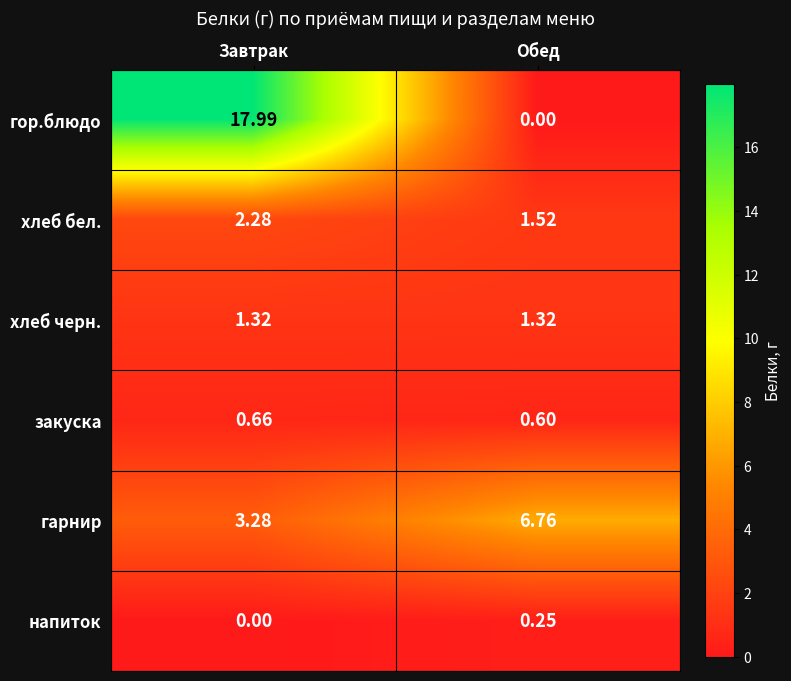

Which category has the highest value across all series?

Завтрак